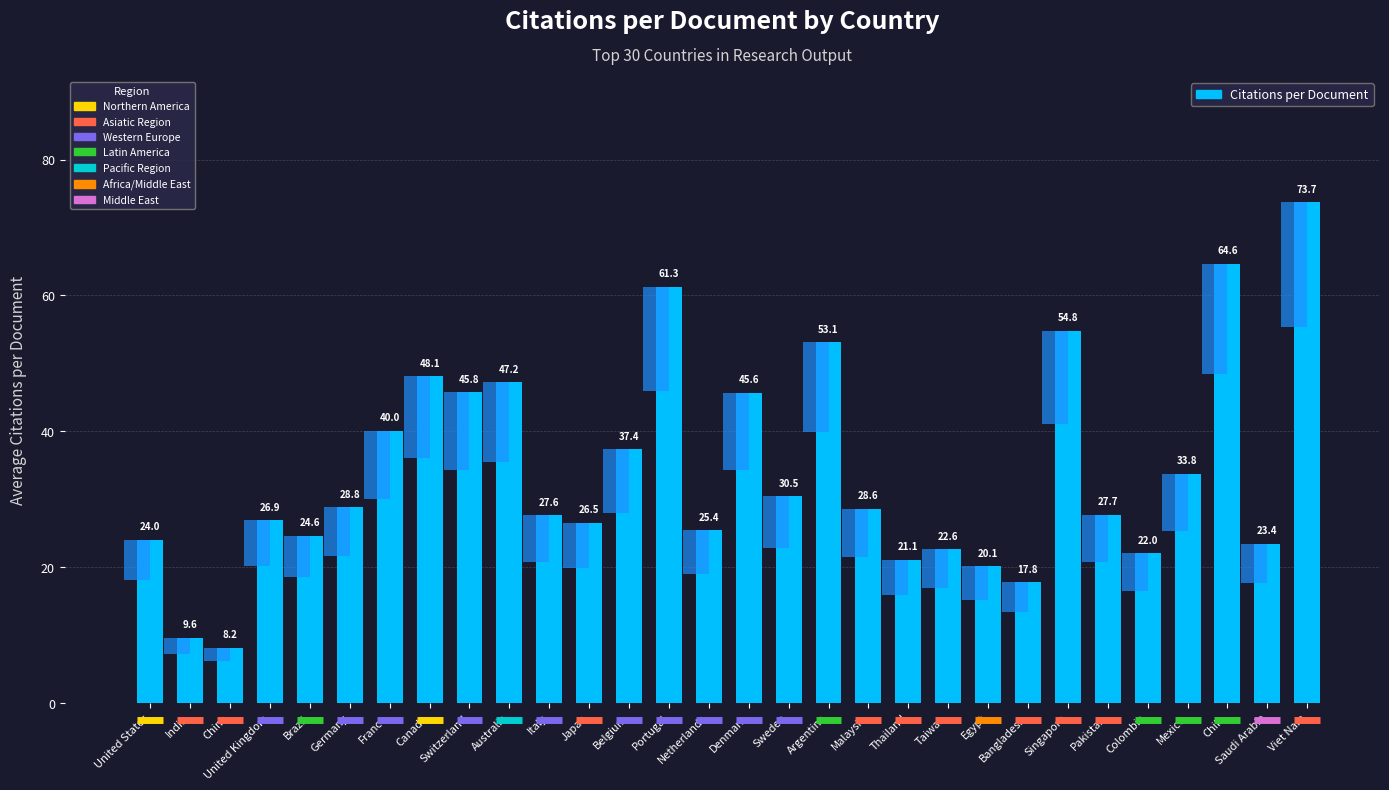

What is the ratio of the value at Japan to the value at Belgium?

0.7